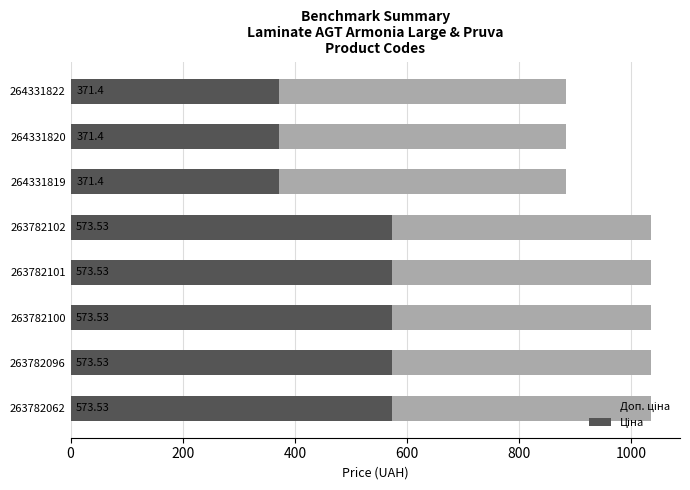

What is the difference between the maximum and second lowest values in the Доп. ціна series?

152.1